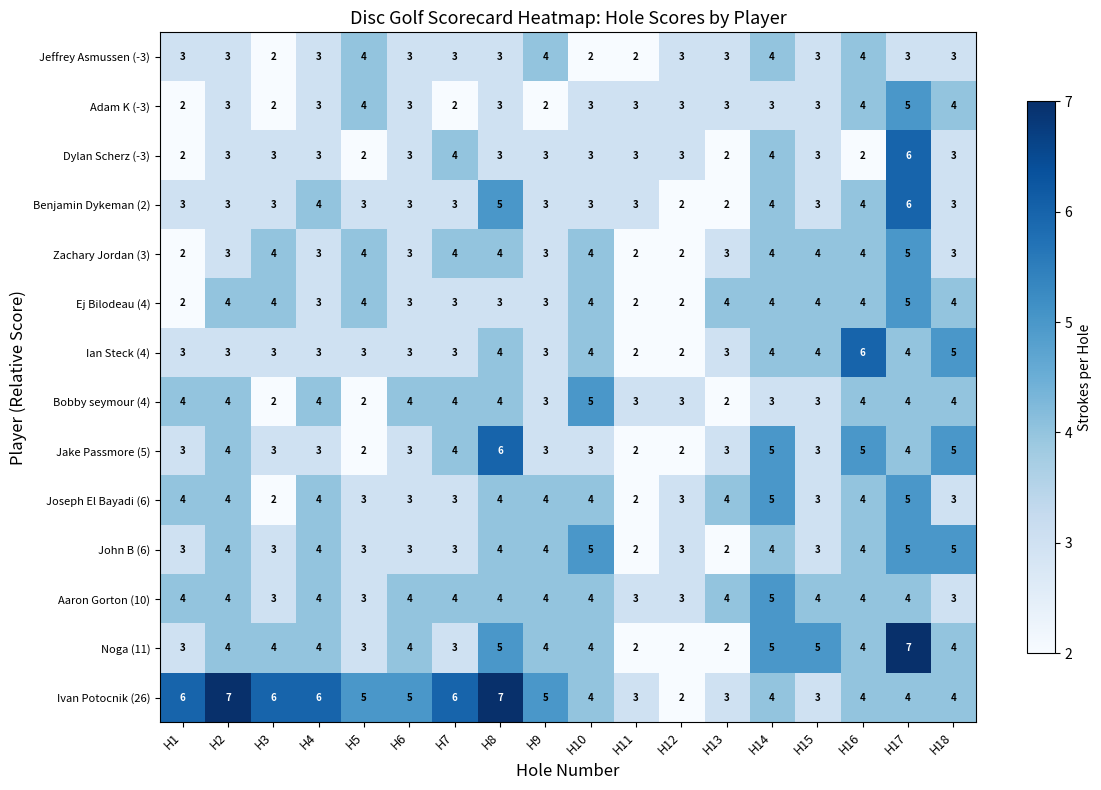

What is the average value of the Ej Bilodeau (4) series?

3